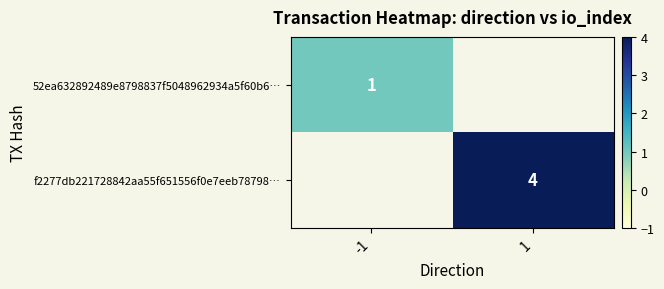

The value of f2277db221728842aa55f651556f0e7eeb78798… at 1 is 4. True or false?

True